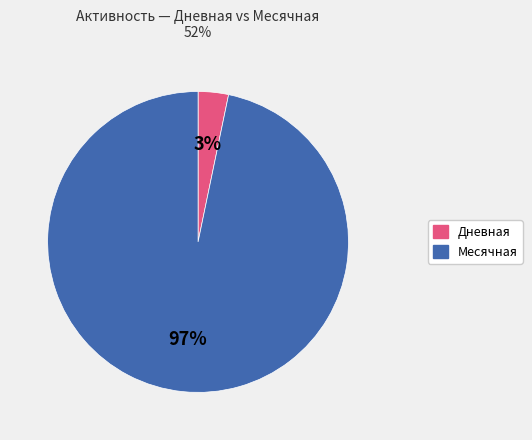

Between Месячная and Дневная, which is larger?

Месячная